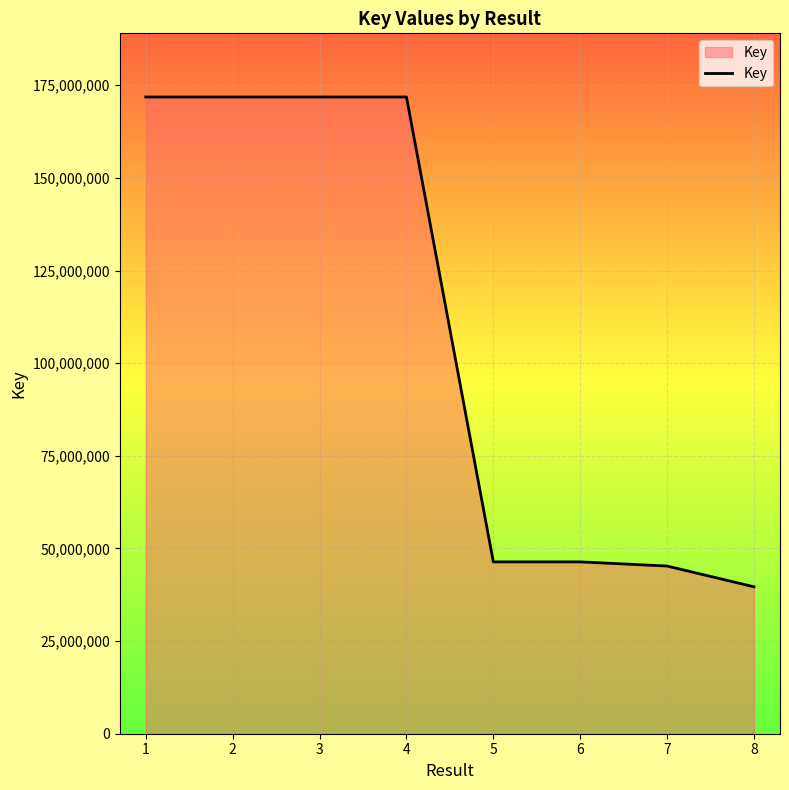

Is it true that the value at 5 is 22577597?

False